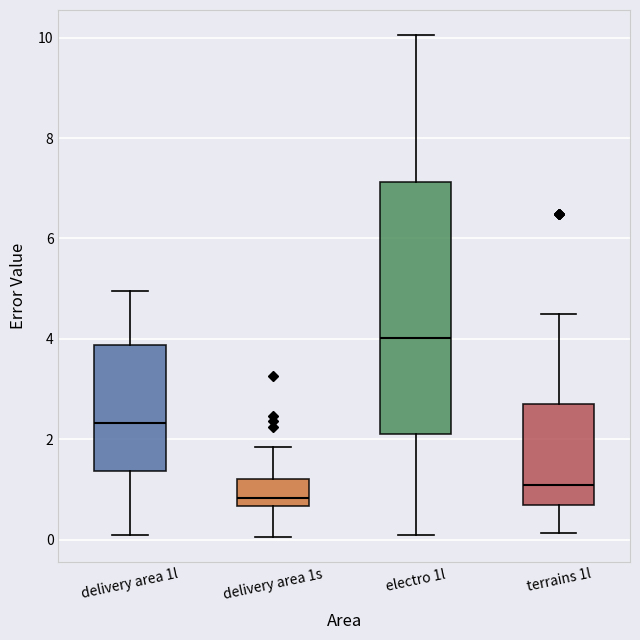

Reading left to right, read every box against the y-axis: the position of its median line, the range the box covers, and the ends of its whiskers. The values are not printed on the chart, so give them approximately, as read against the axis.

delivery area 1l: median 2.4, box 1.4 to 3.8, whiskers 0.2 to 5.0
delivery area 1s: median 0.8, box 0.6 to 1.2, whiskers 0.0 to 1.8
electro 1l: median 4.0, box 2.2 to 7.2, whiskers 0.2 to 10.0
terrains 1l: median 1.0, box 0.8 to 2.6, whiskers 0.2 to 4.6